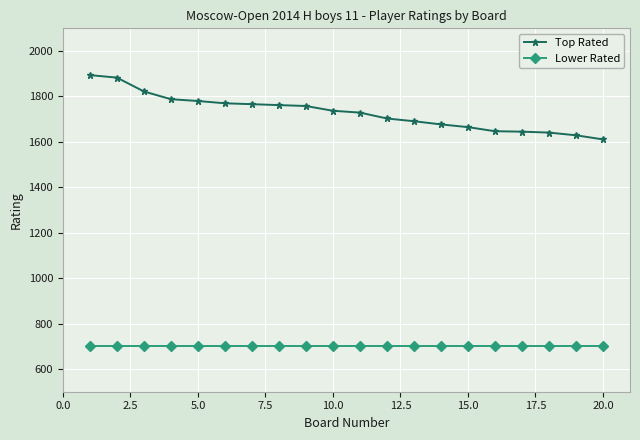

How many series are shown in this chart?

2